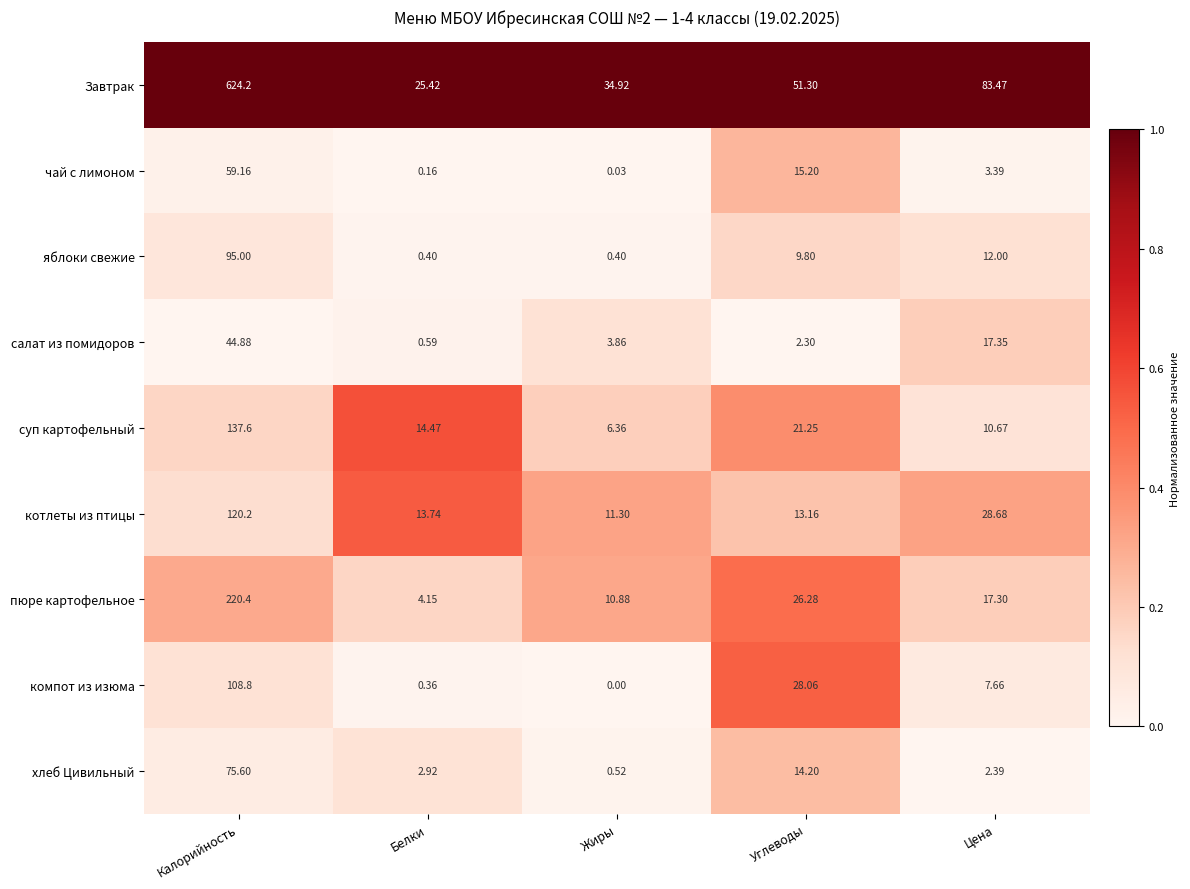

What is the difference between the highest and lowest values at Белки?

25.3